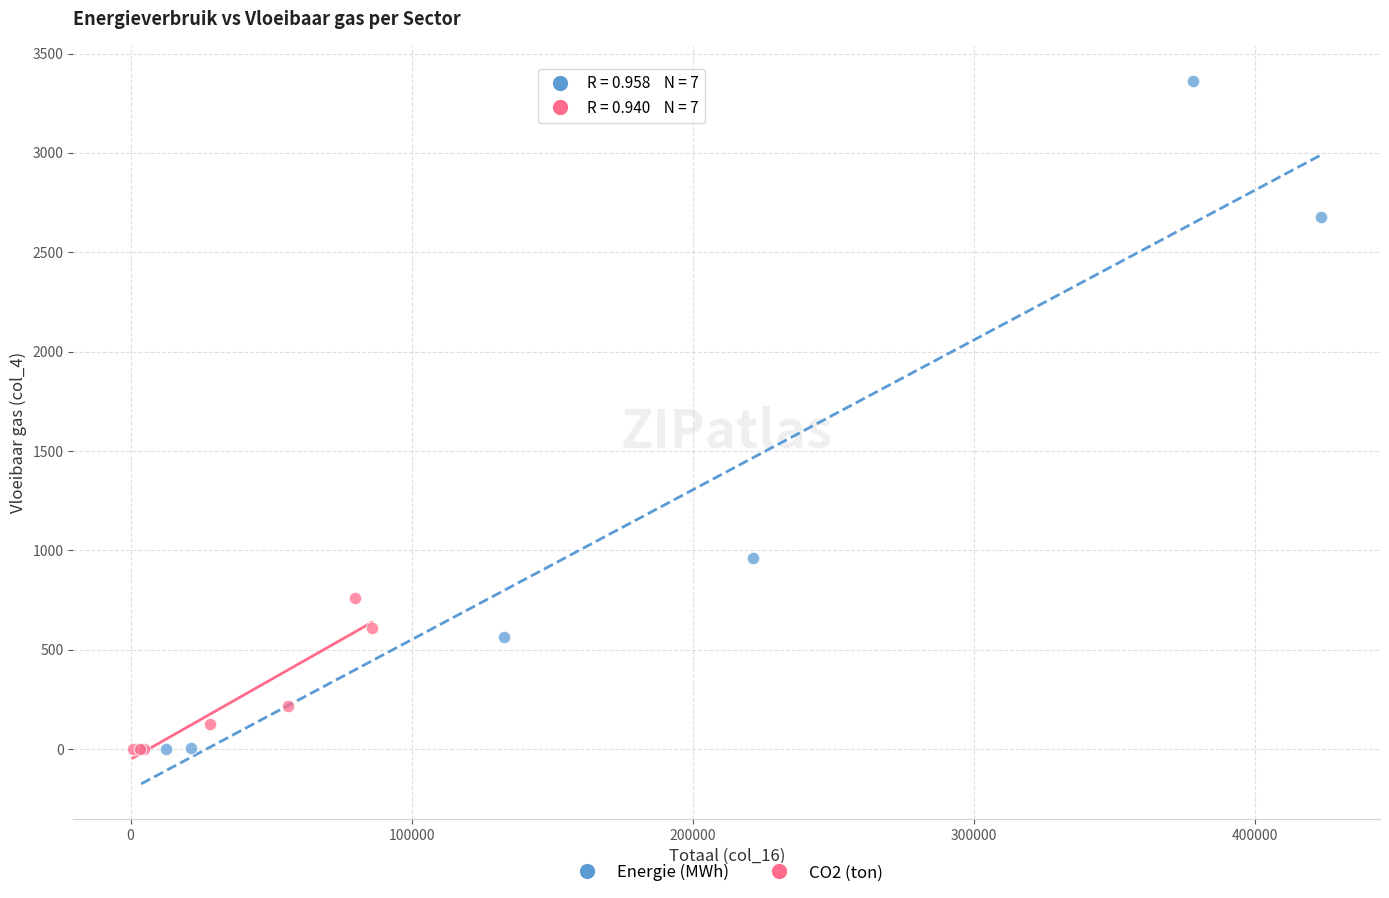

What are all the series names shown in the legend?

Energie (MWh), CO2 (ton)